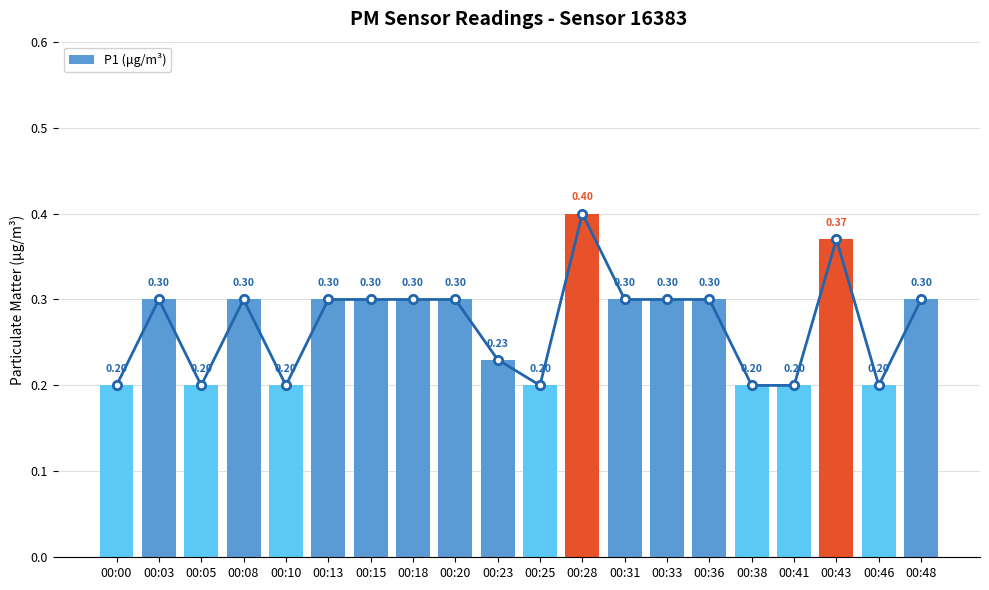

Count the values in the range 0 to 1.

20